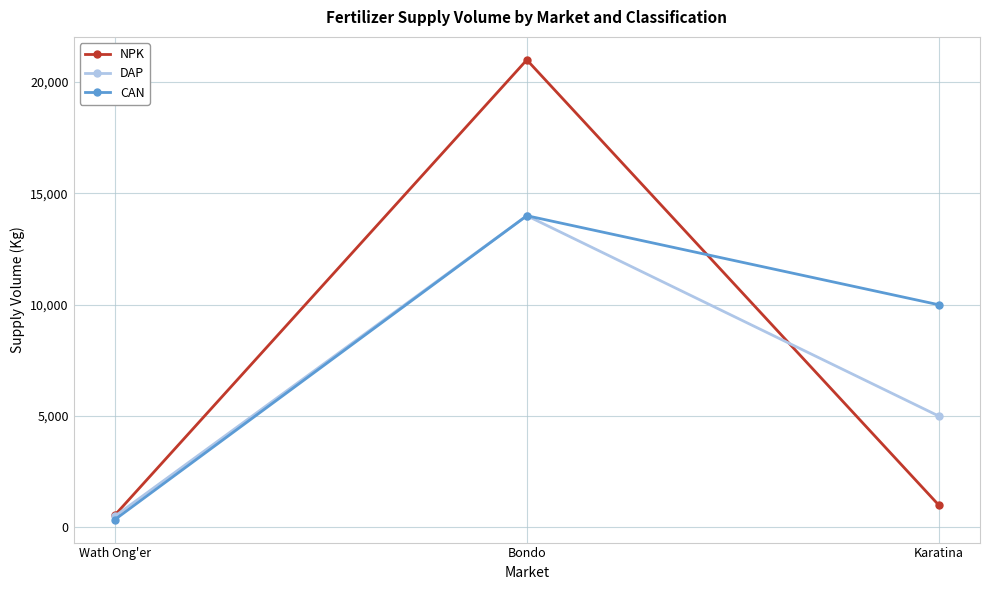

What is the difference between the maximum and minimum values in the DAP series?

13500